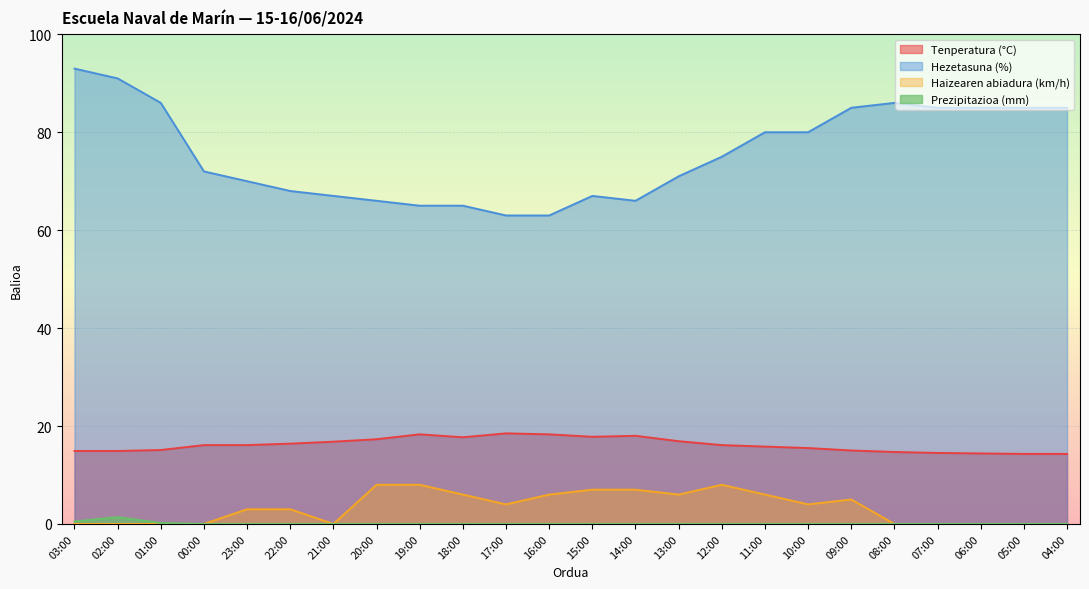

True or false: Hezetasuna (%) and Prezipitazioa (mm) cross at least once.

False